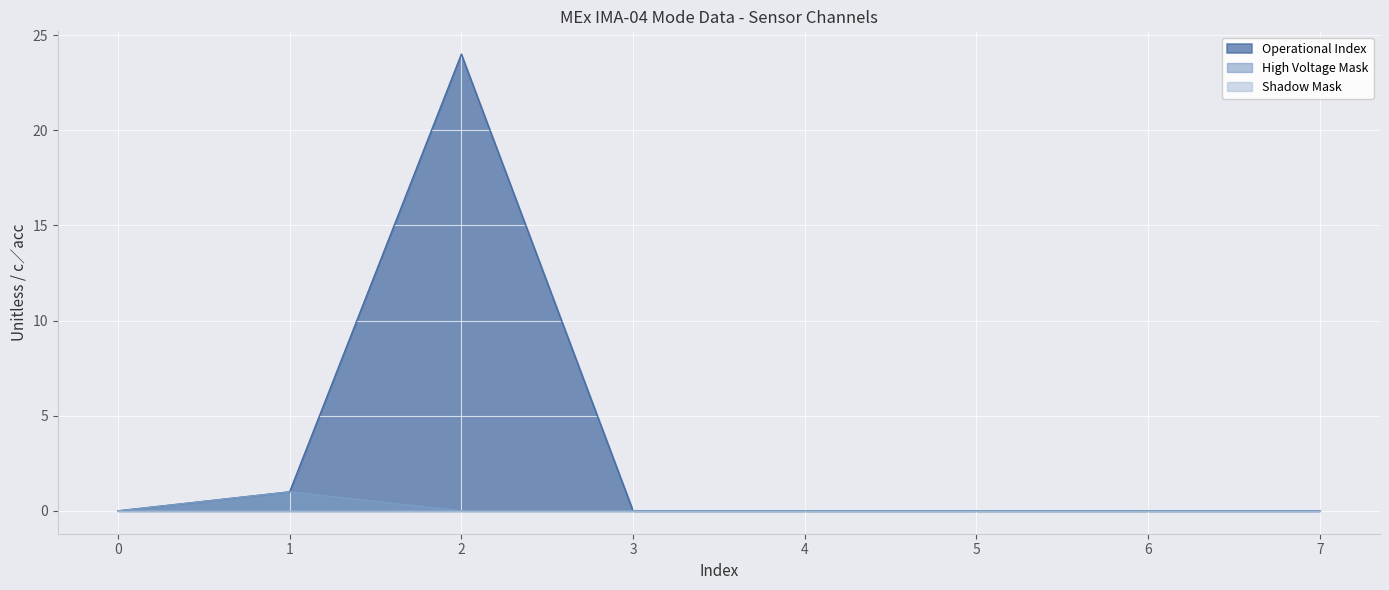

True or false: Mass Channel 12 and Mass Channel 8 intersect in this chart.

False